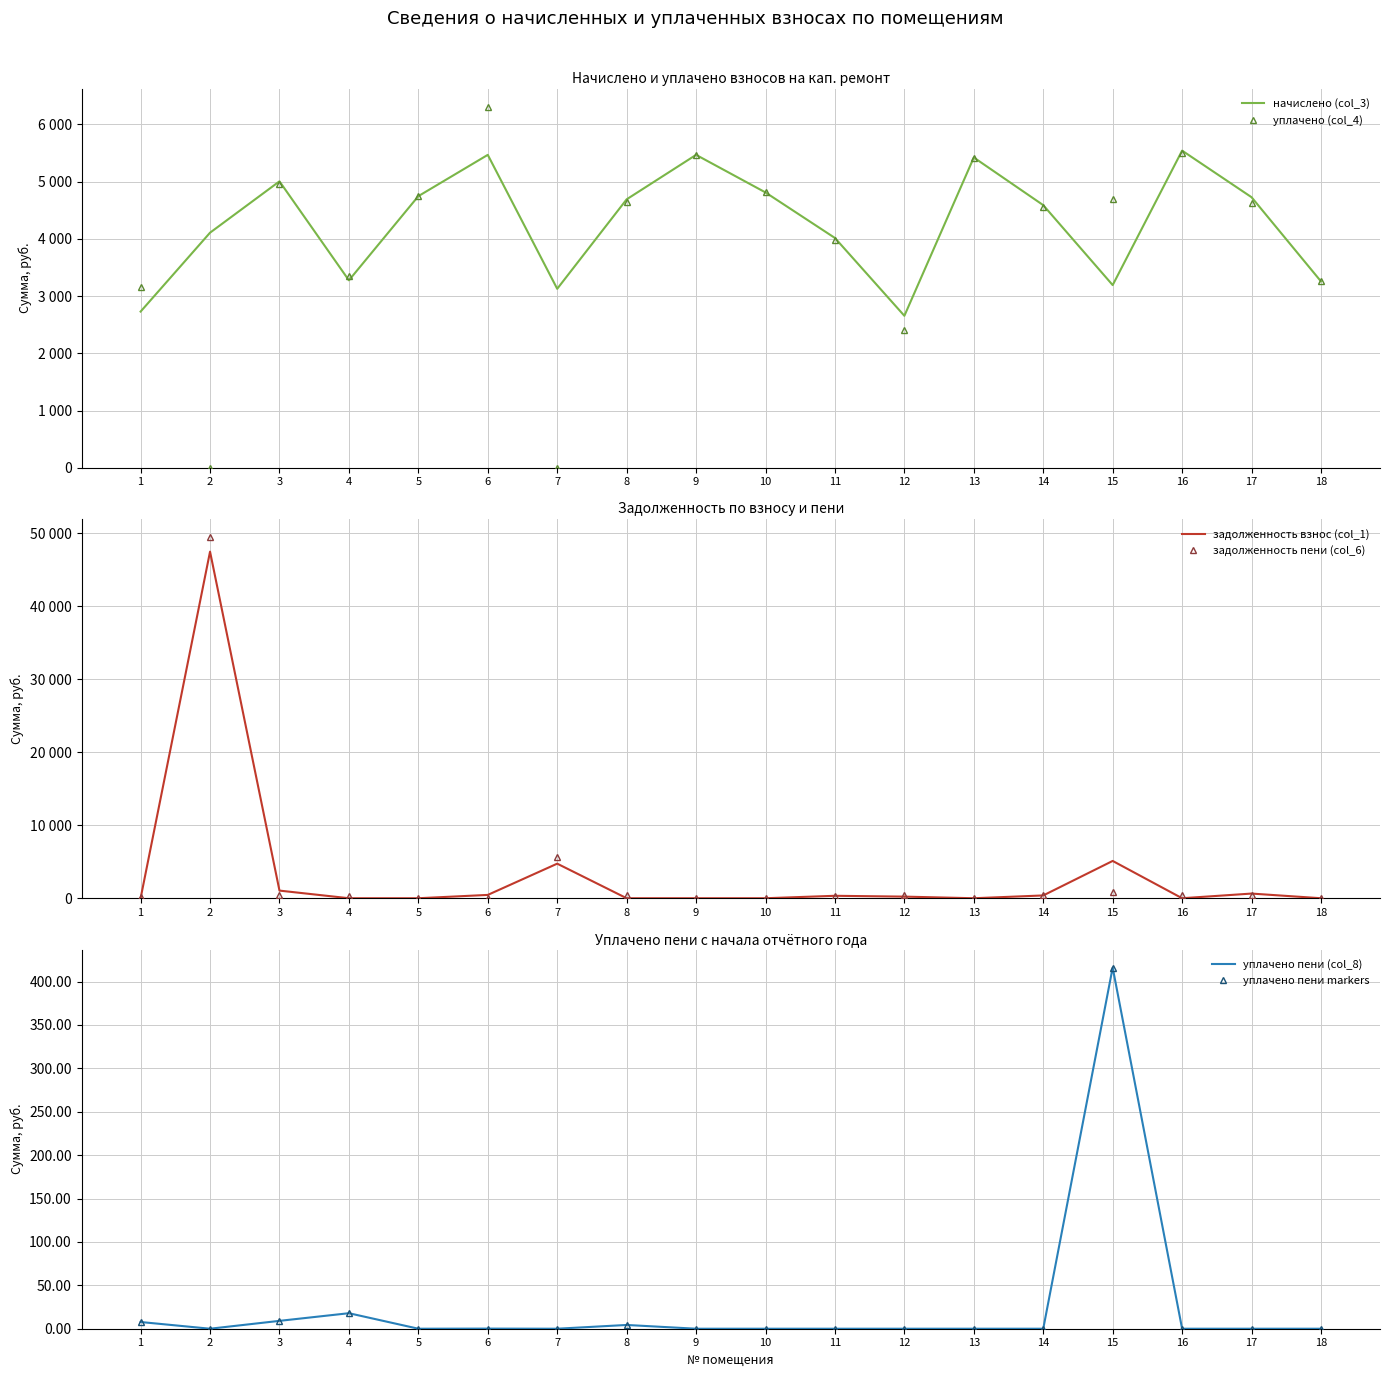

What is the total value across all series at 7?

13498.2